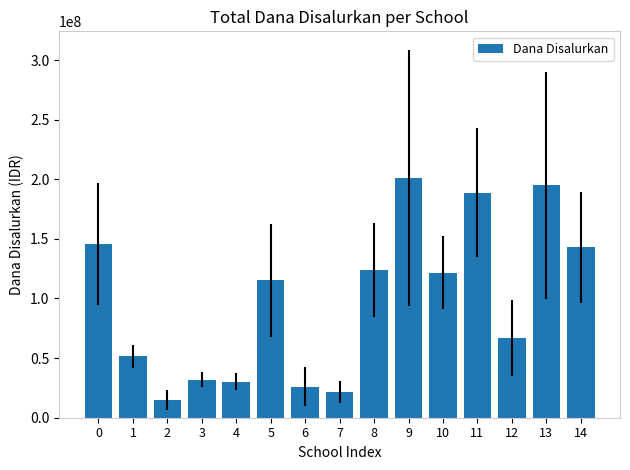

Which category has the highest value across all series?

9